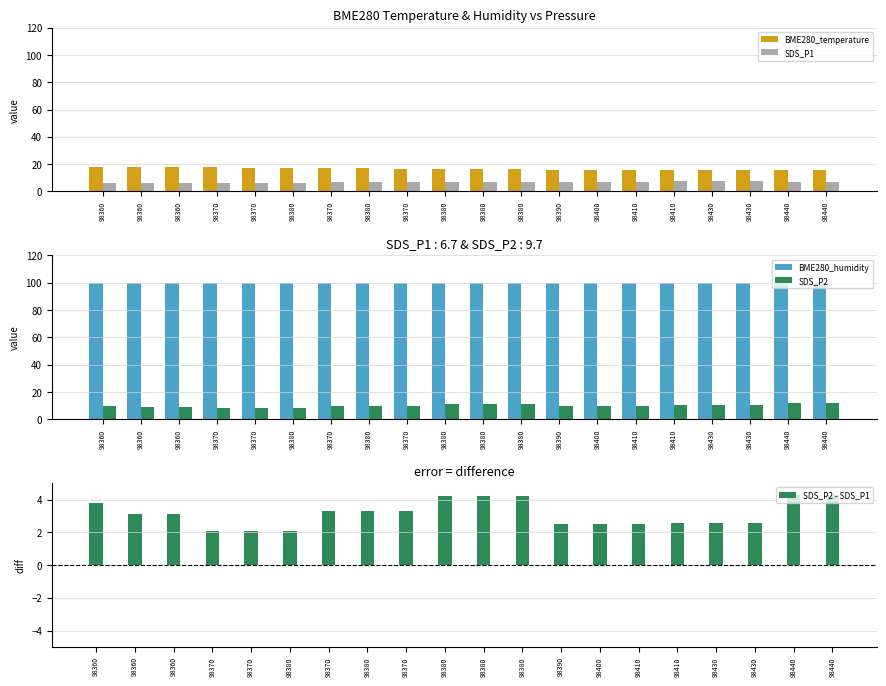

Which series has the largest range (max minus min)?

SDS_P2